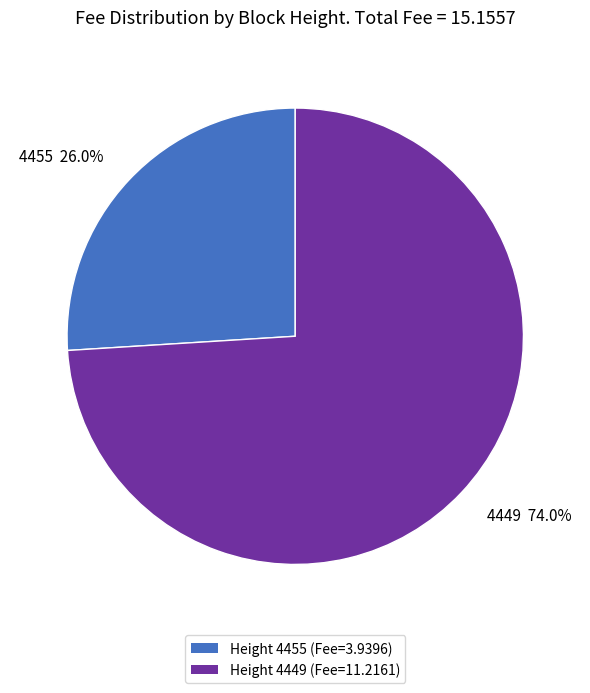

Is there any slice that represents more than half of the pie?

Yes